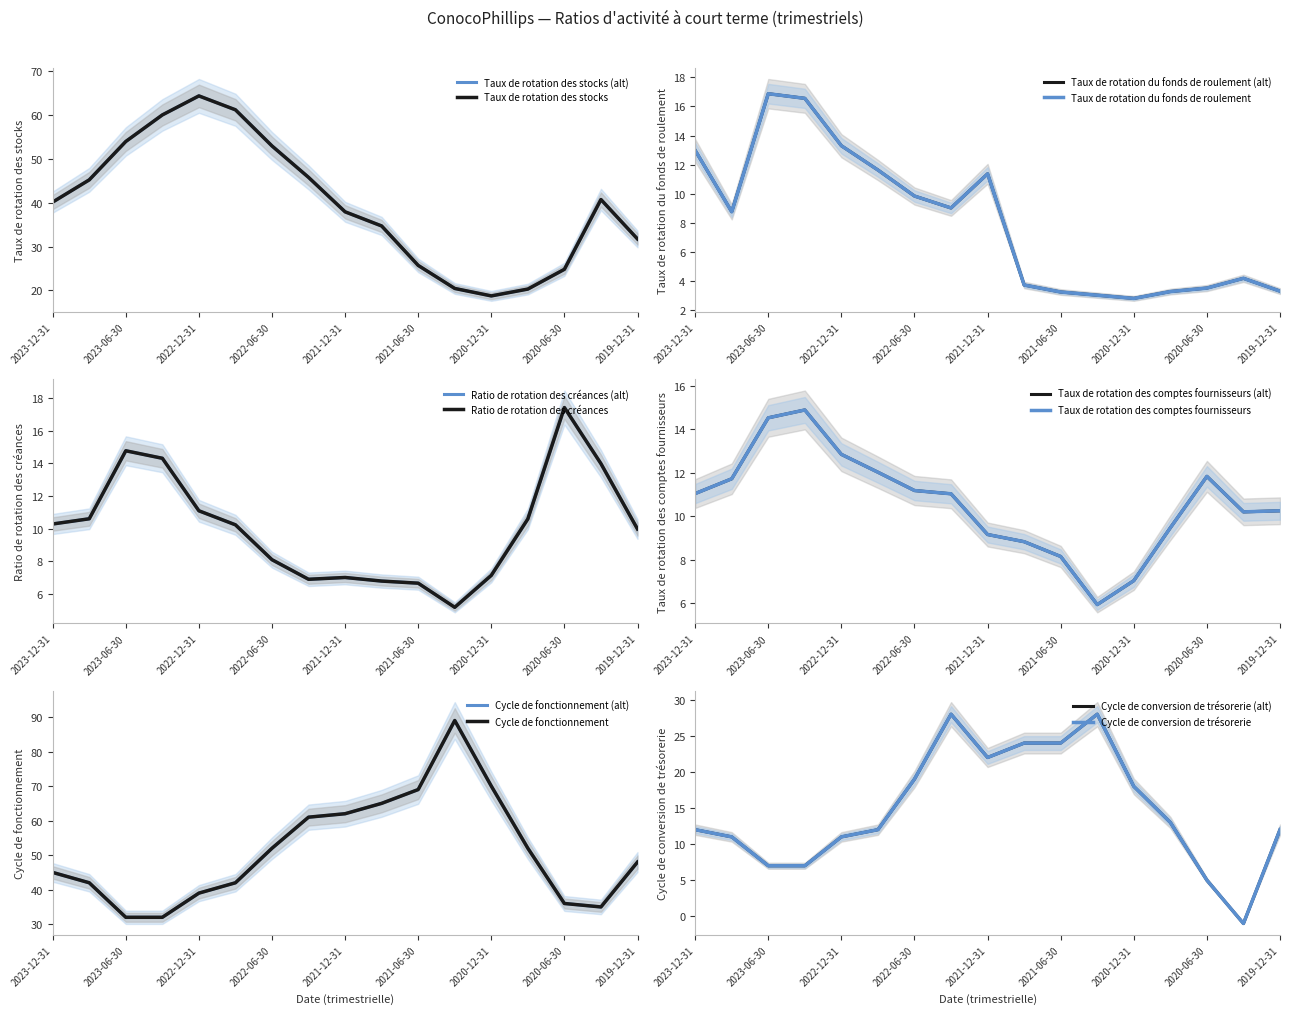

At which label does Taux de rotation des comptes fournisseurs first exceed 11?

2023-12-31